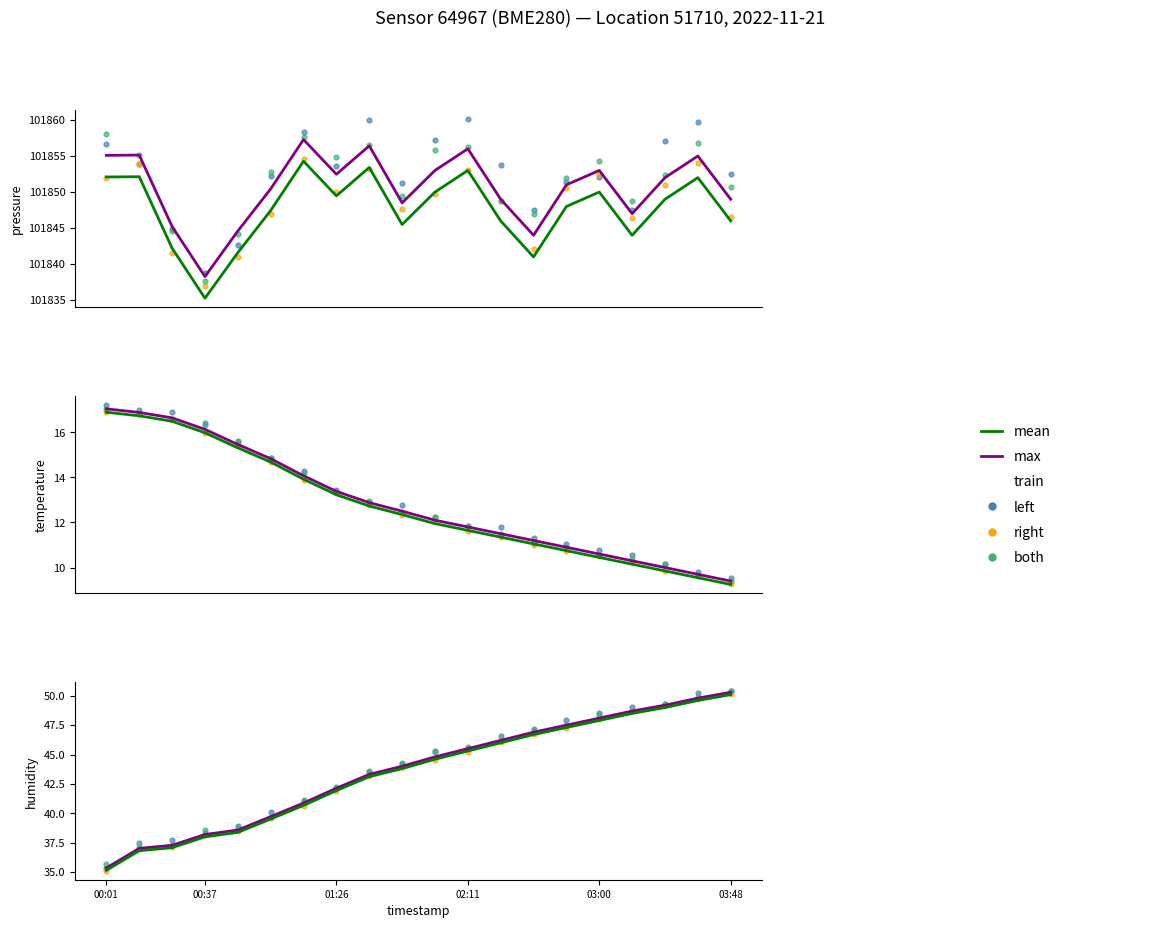

Is the value of humidity at 15 greater than the value of temperature at 8?

Yes